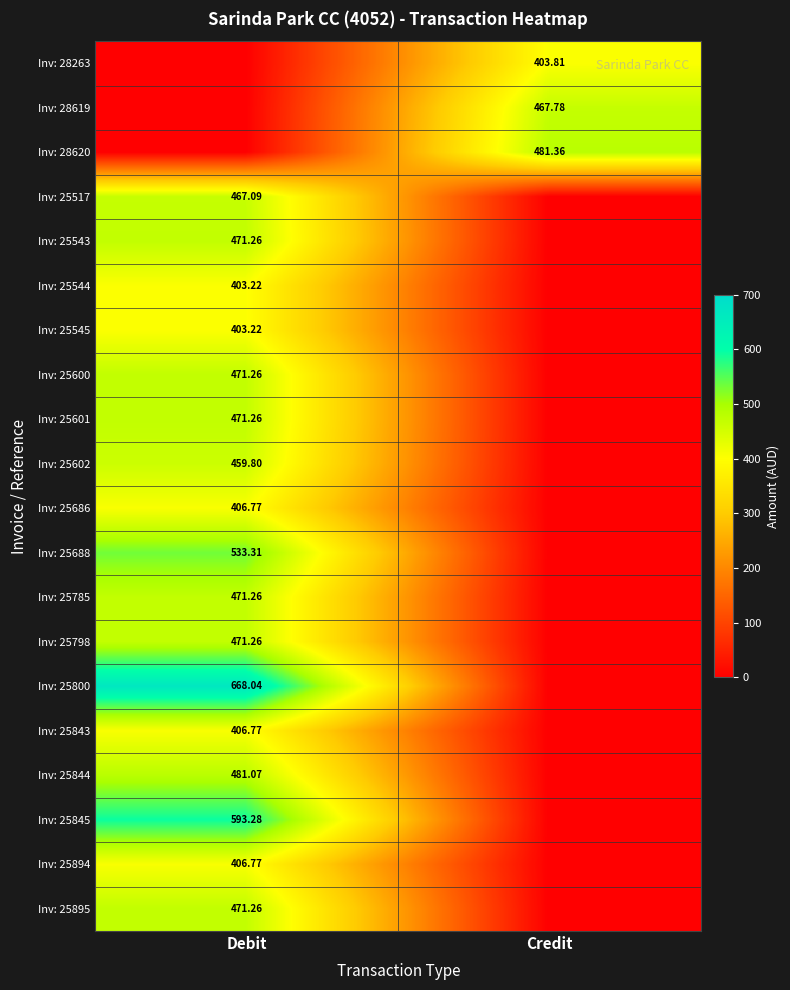

Is the value of Inv: 25688 at Debit greater than the value of Inv: 25798 at Debit?

Yes